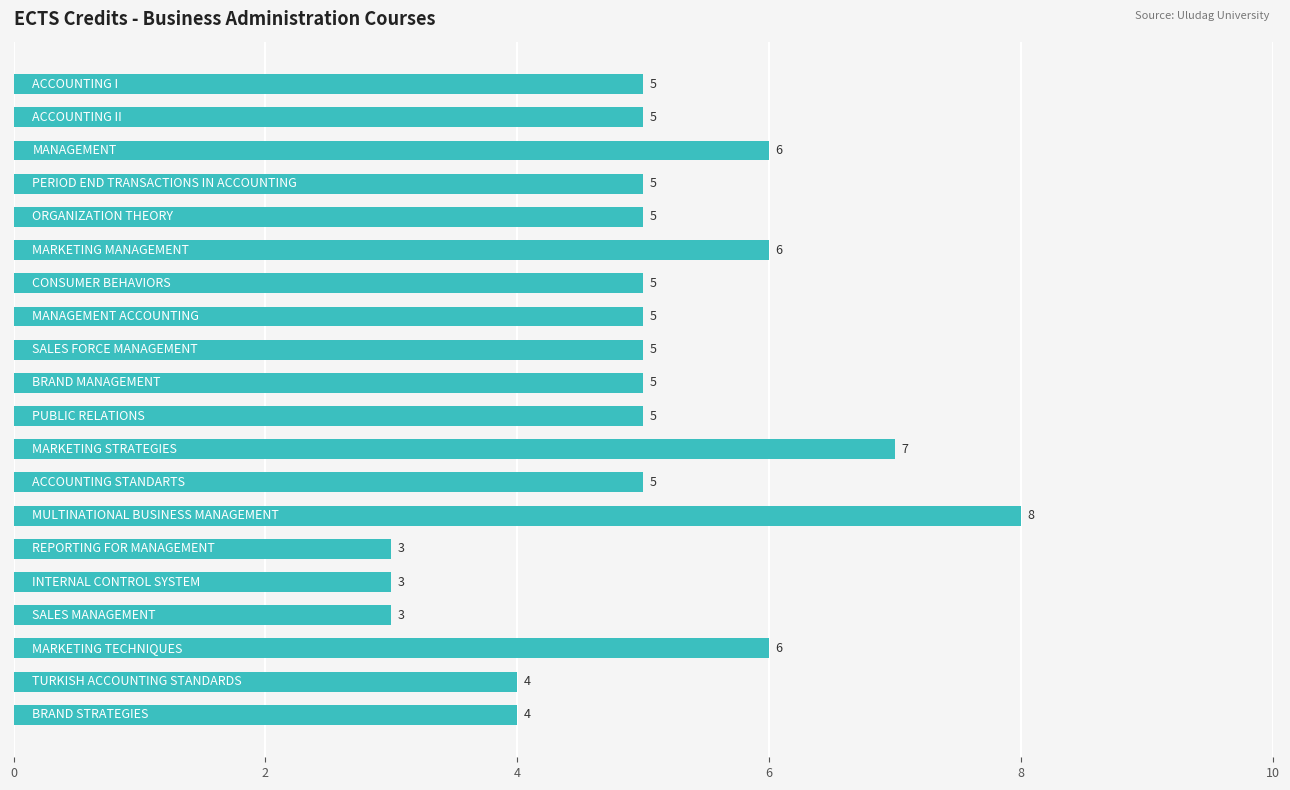

What is the value of the 9th bar from the top?

5